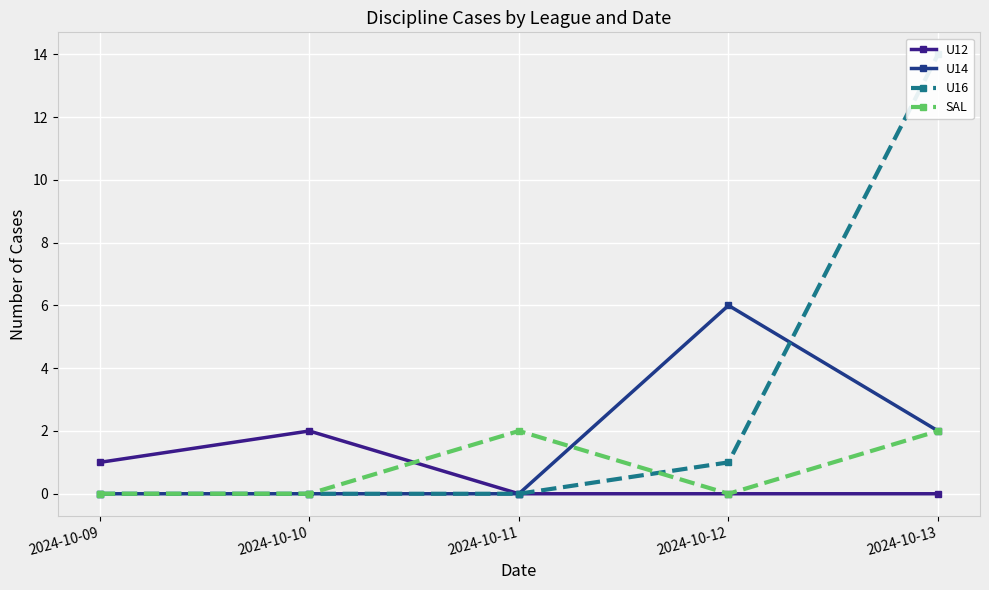

Which has a higher value, 2024-10-13 or 2024-10-12?

2024-10-13